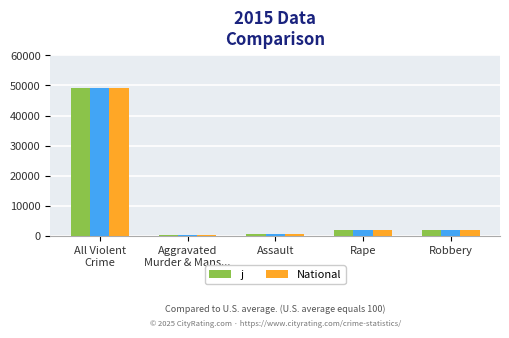

What is the value of the National bar at the 5th from the left?

1947